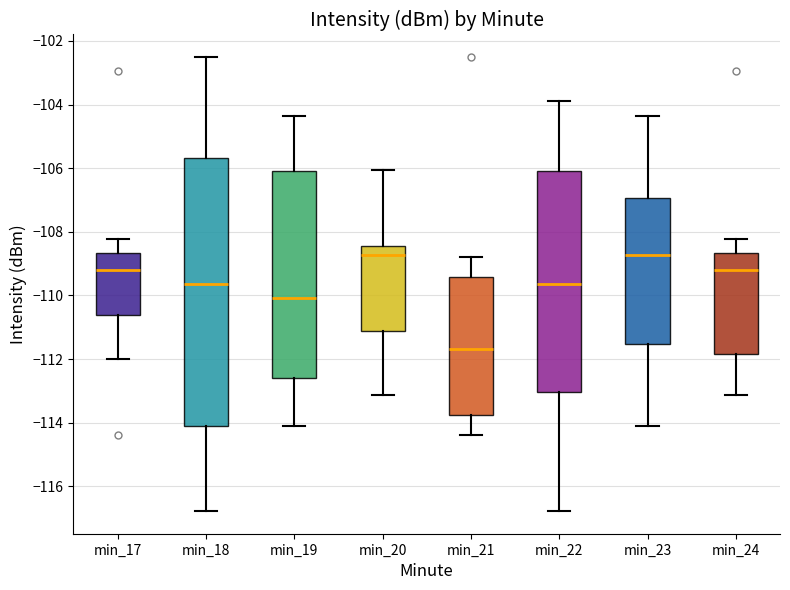

Reading left to right, transcribe this box plot: for each box, give where its median line is, the range the box spans, and where its two whiskers end, as read against the y-axis. The values are not printed on the chart, so give them approximately, as read against the axis.

min_17: median -109.2, box -110.6 to -108.6, whiskers -112.0 to -108.2
min_18: median -109.6, box -114.0 to -105.6, whiskers -116.8 to -102.6
min_19: median -110.0, box -112.6 to -106.0, whiskers -114.2 to -104.4
min_20: median -108.8, box -111.2 to -108.4, whiskers -113.2 to -106.0
min_21: median -111.6, box -113.8 to -109.4, whiskers -114.4 to -108.8
min_22: median -109.6, box -113.0 to -106.0, whiskers -116.8 to -103.8
min_23: median -108.8, box -111.6 to -107.0, whiskers -114.2 to -104.4
min_24: median -109.2, box -111.8 to -108.6, whiskers -113.2 to -108.2